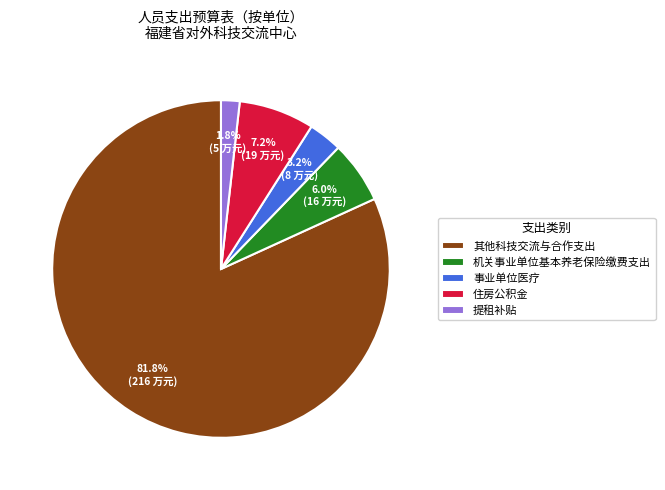

To the nearest percent, what portion does 提租补贴 represent?

2%